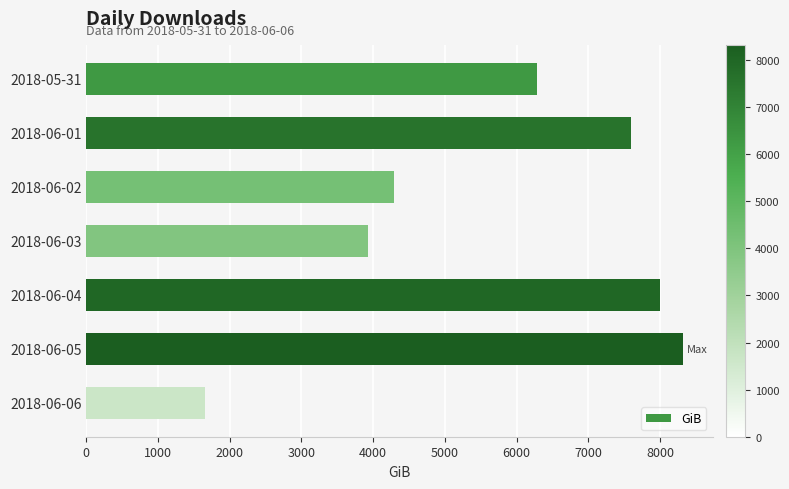

Is it true that the value at 2018-06-03 is 3927.3?

True